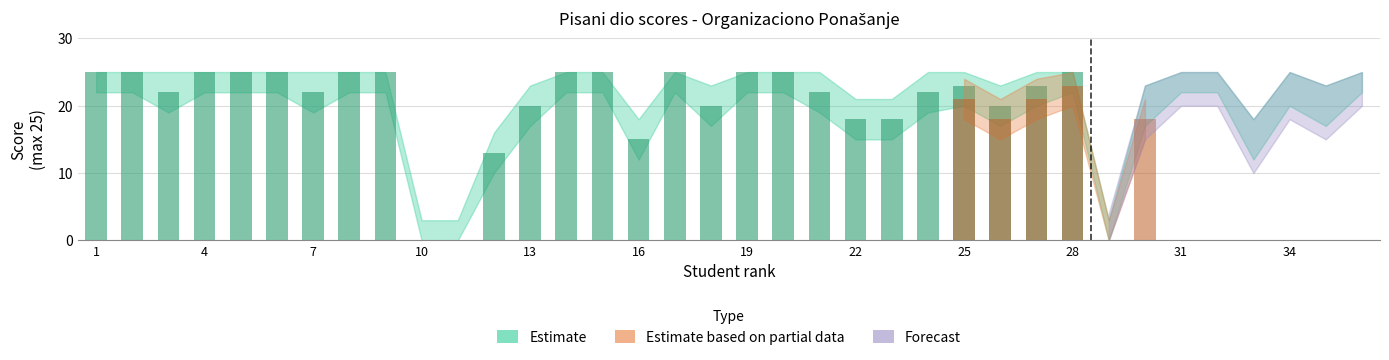

What is the sum of the Forecast values at 29 and 5?

24